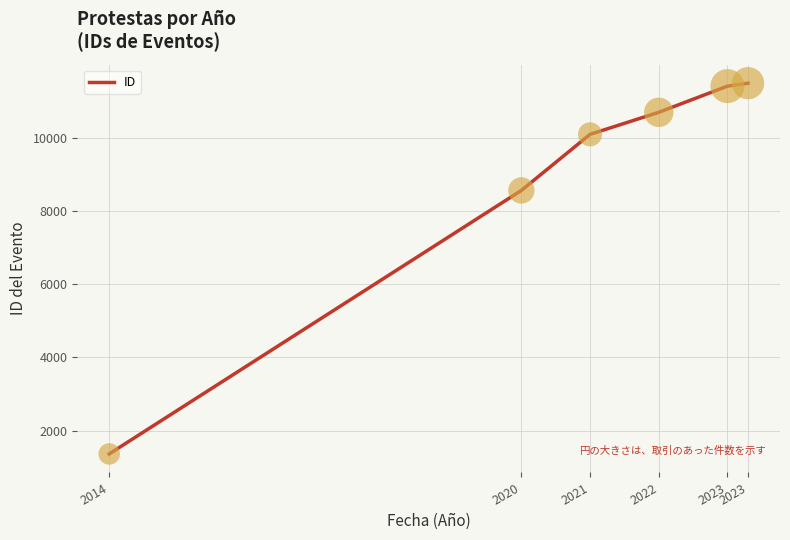

Between 2023 and 2023, which is larger?

2023